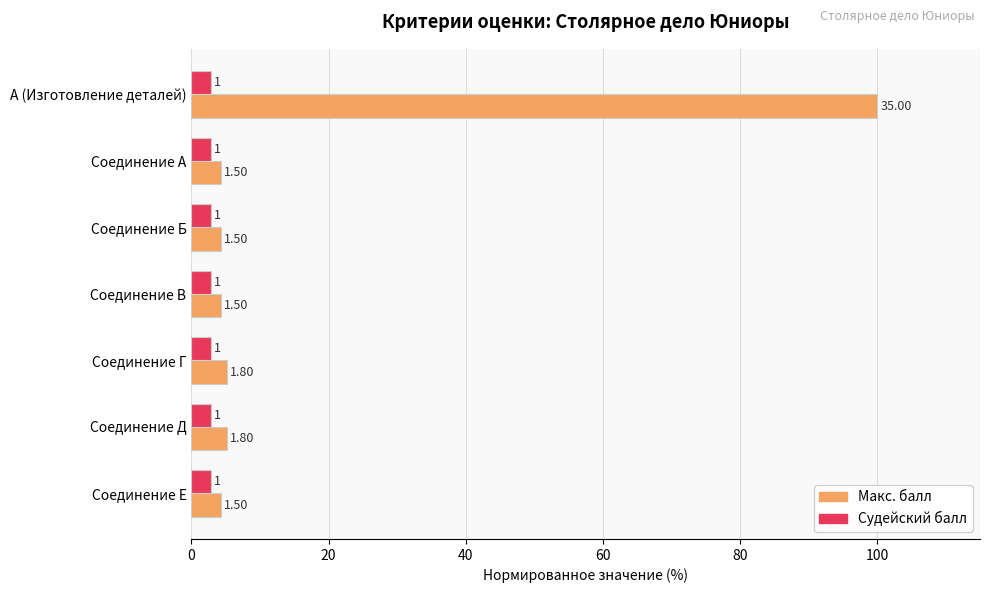

What are all the series names shown in the legend?

Макс. балл, Судейский балл